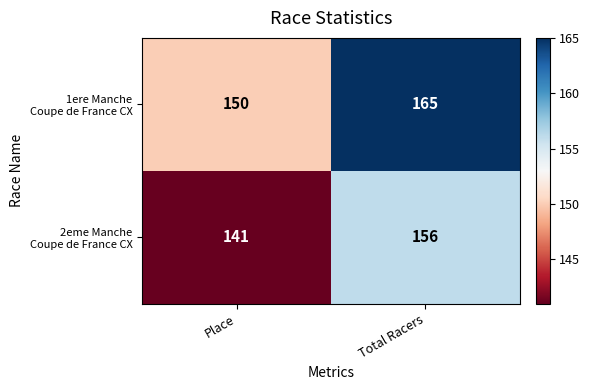

What is the spread (max minus min) of values at Place?

9